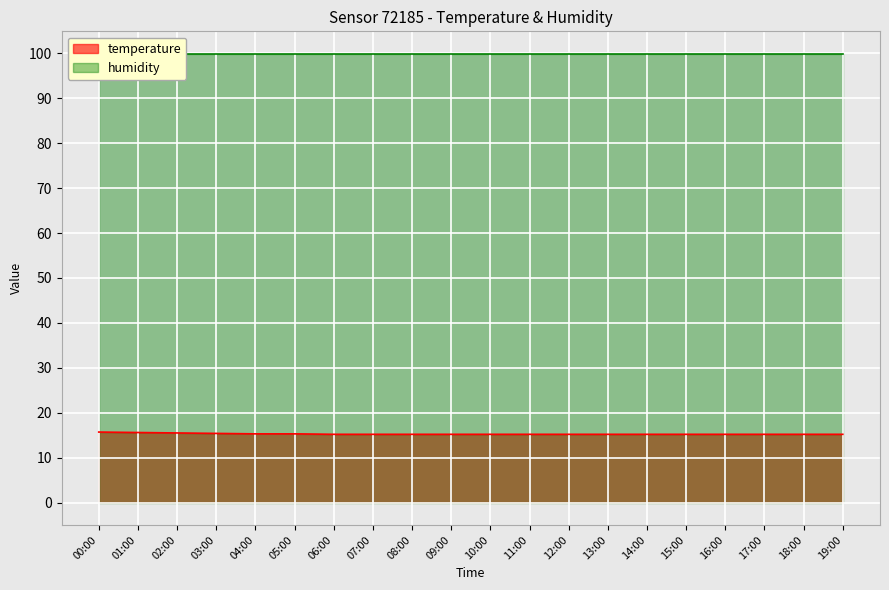

What is the approximate value at 06:00?

15.2